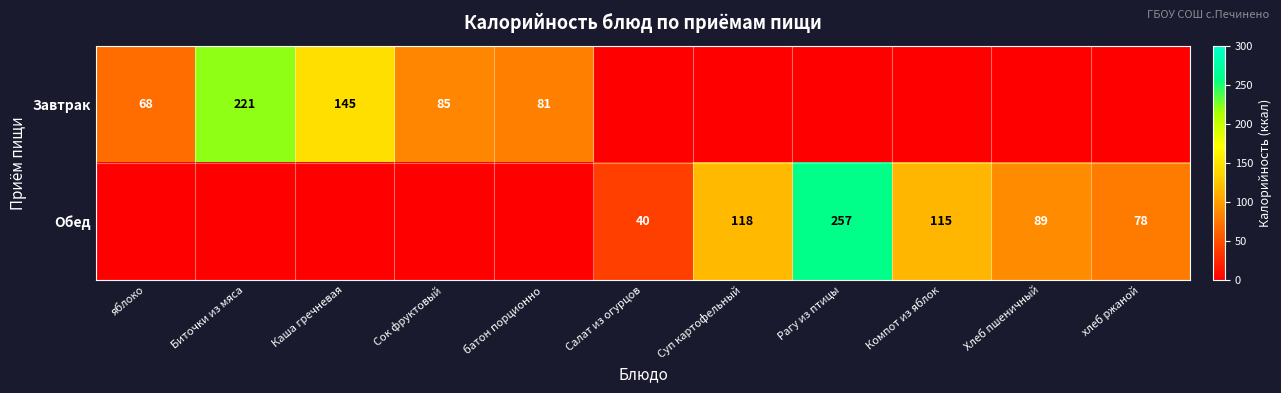

What is the difference between the Завтрак values at Биточки из мяса and батон порционно?

140